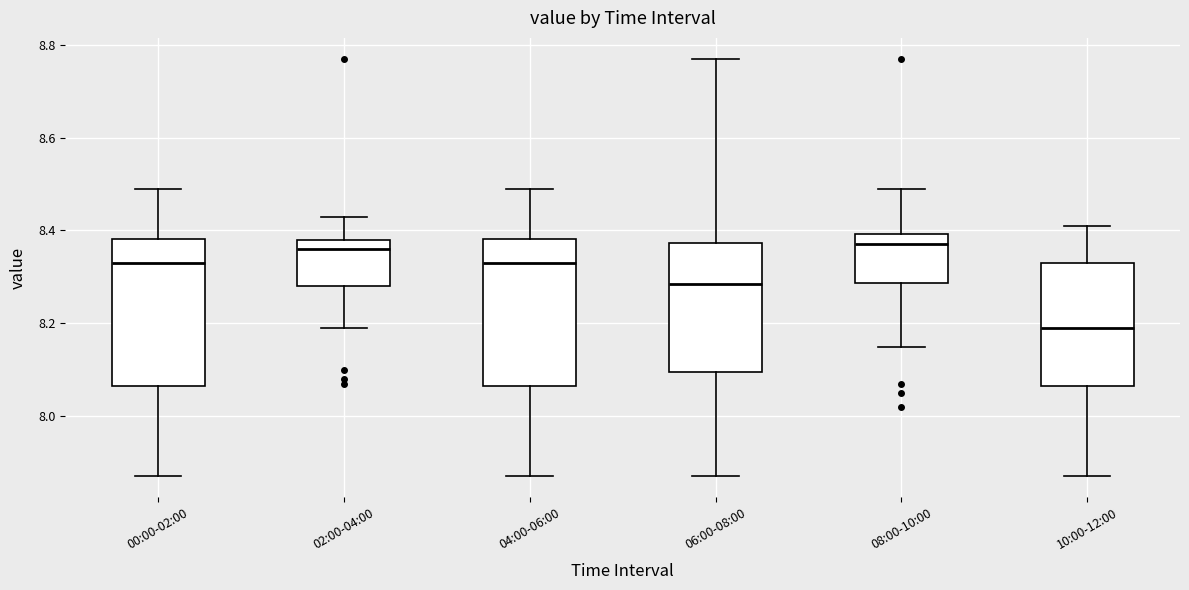

Which box's median line is the lowest?

10:00-12:00